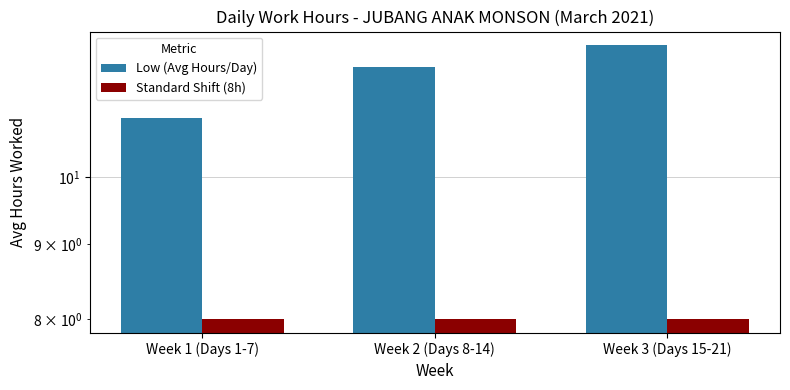

Which category has the highest value in the Standard Shift (8h) series?

Week 1 (Days 1-7)